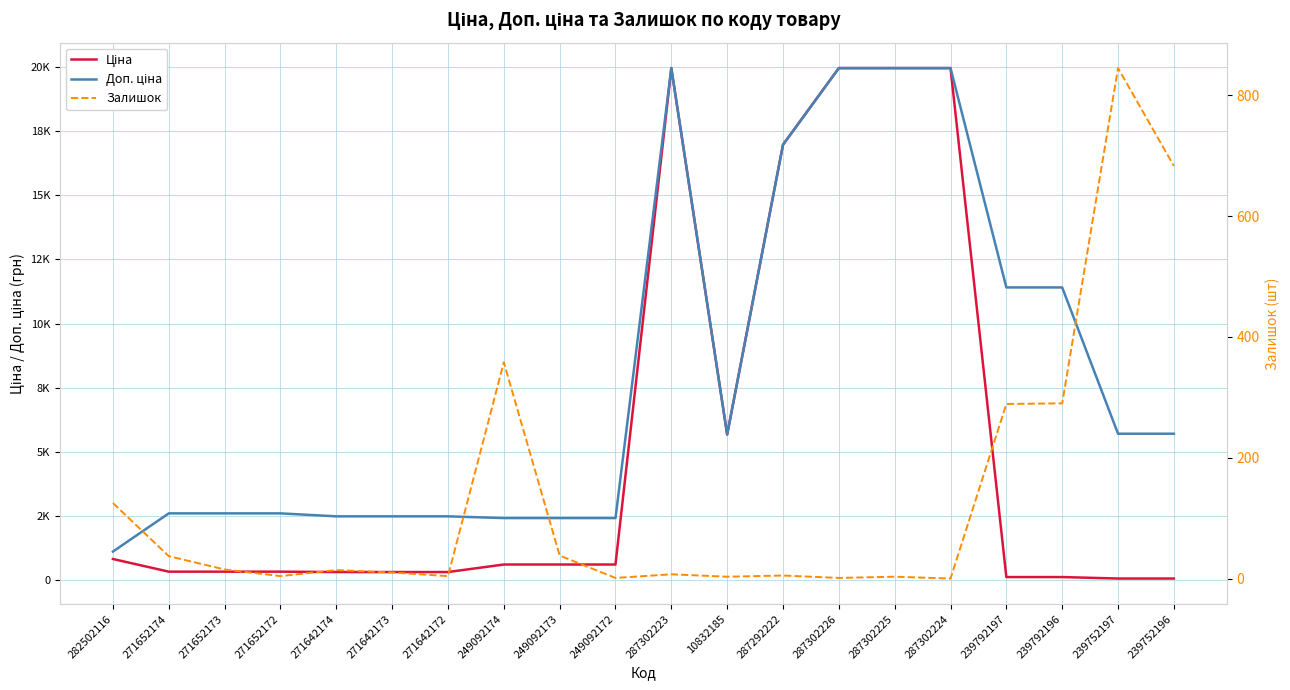

What is the sum of all Доп. ціна values?

160332.7